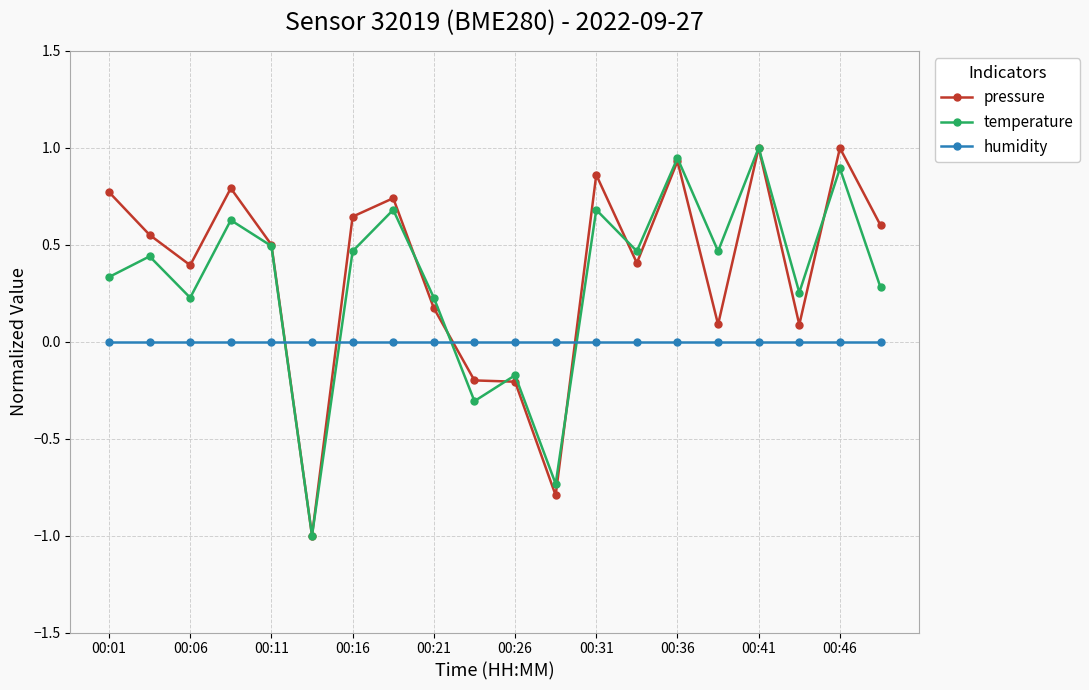

What is the maximum value for pressure?

1.0